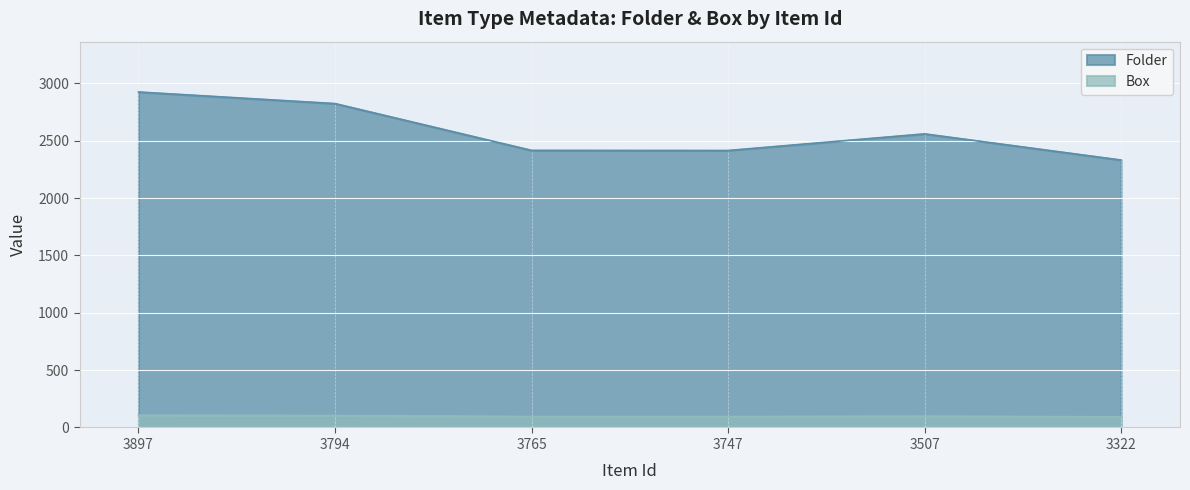

How many lines are shown in the chart?

2